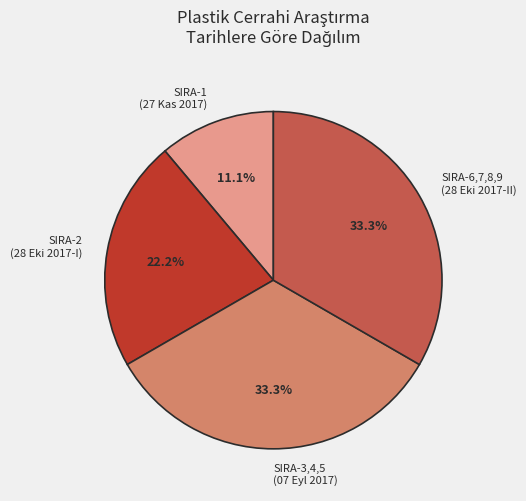

Combined, do SIRA-6,7,8,9 (28 Eki 2017-II) and SIRA-3,4,5 (07 Eyl 2017) account for over 50%?

Yes